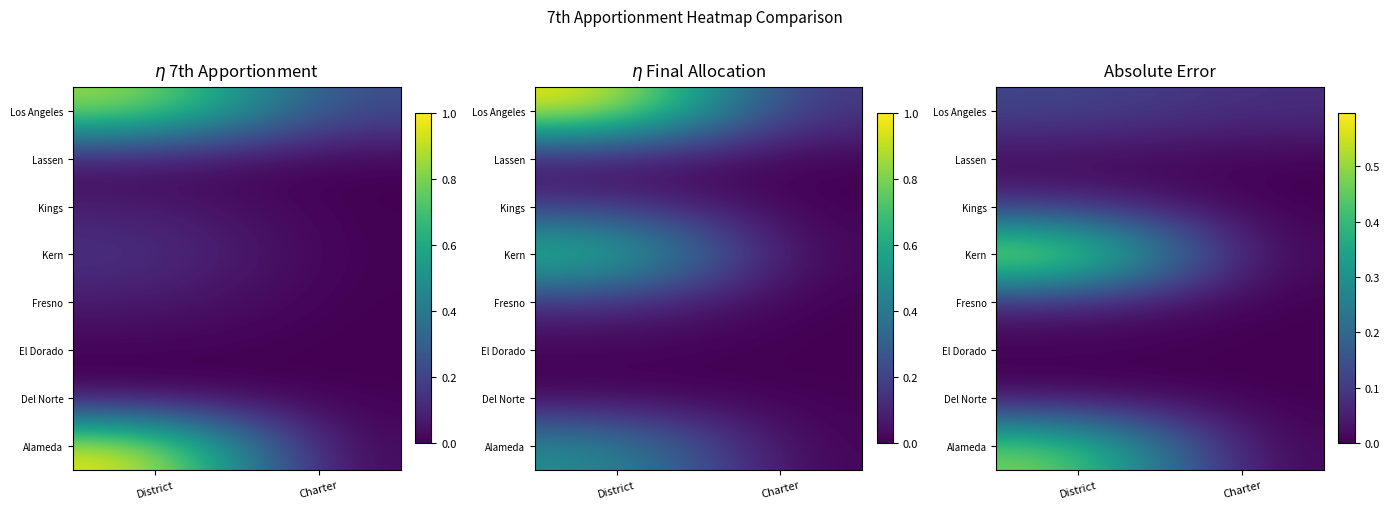

What is the spread (max minus min) of values at Charter?

0.1